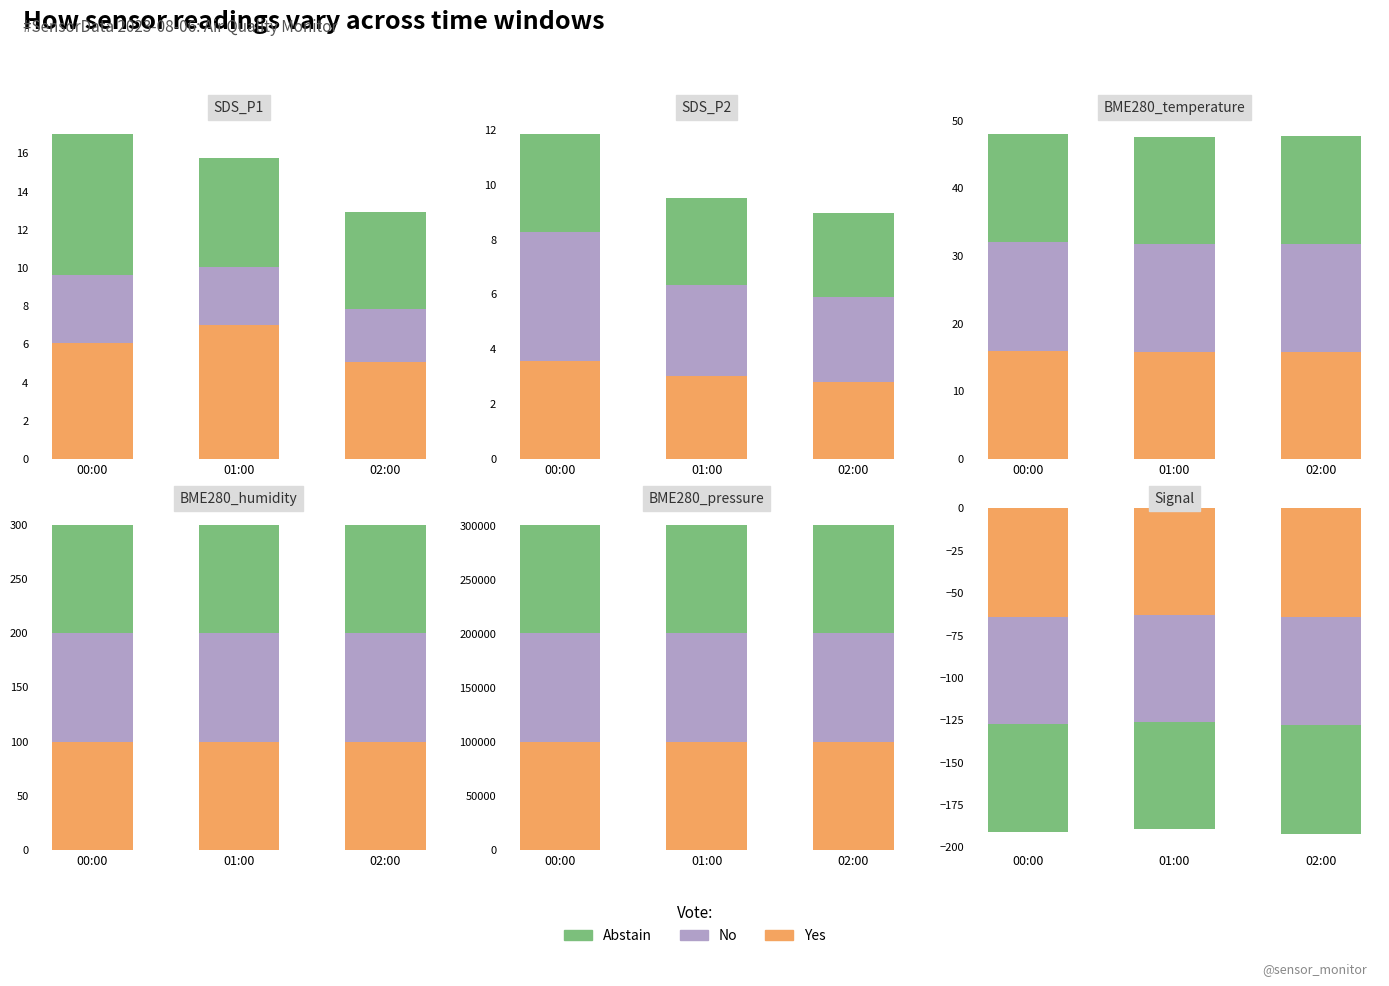

The value of Abstain at 02:00 is -101. True or false?

False